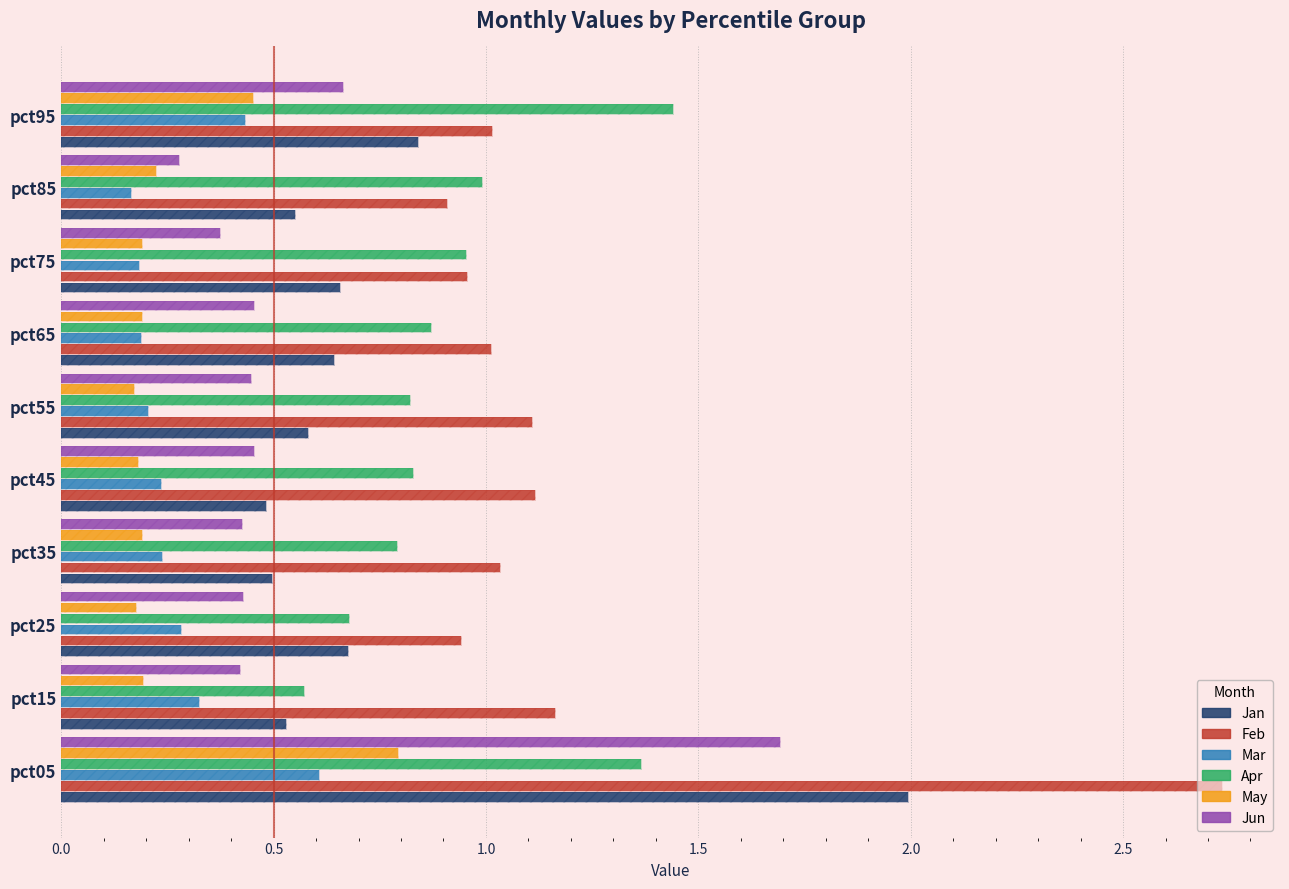

How many distinct data groups are displayed?

6